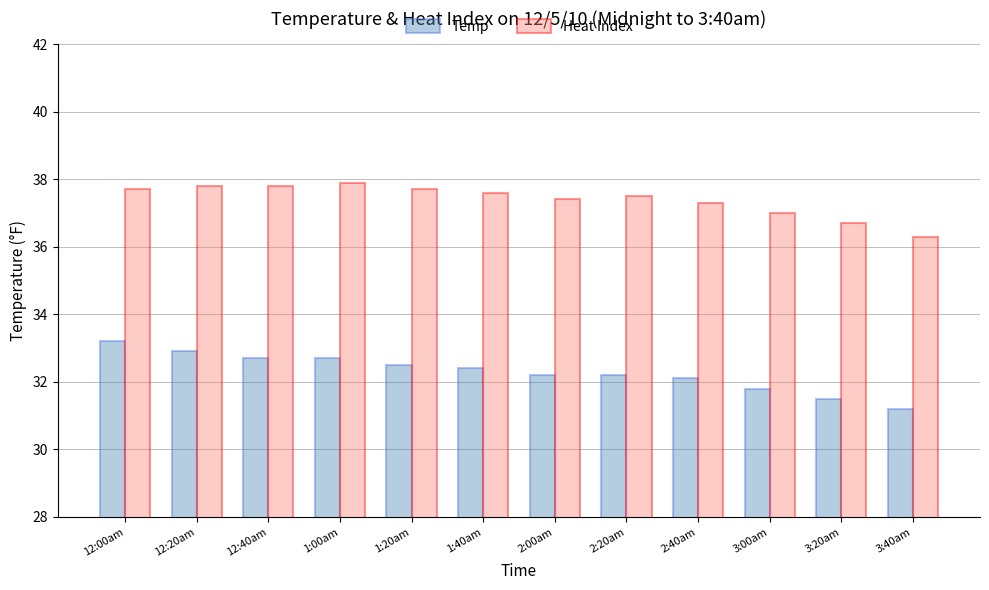

What is the total value across all series at 12:20am?

70.7